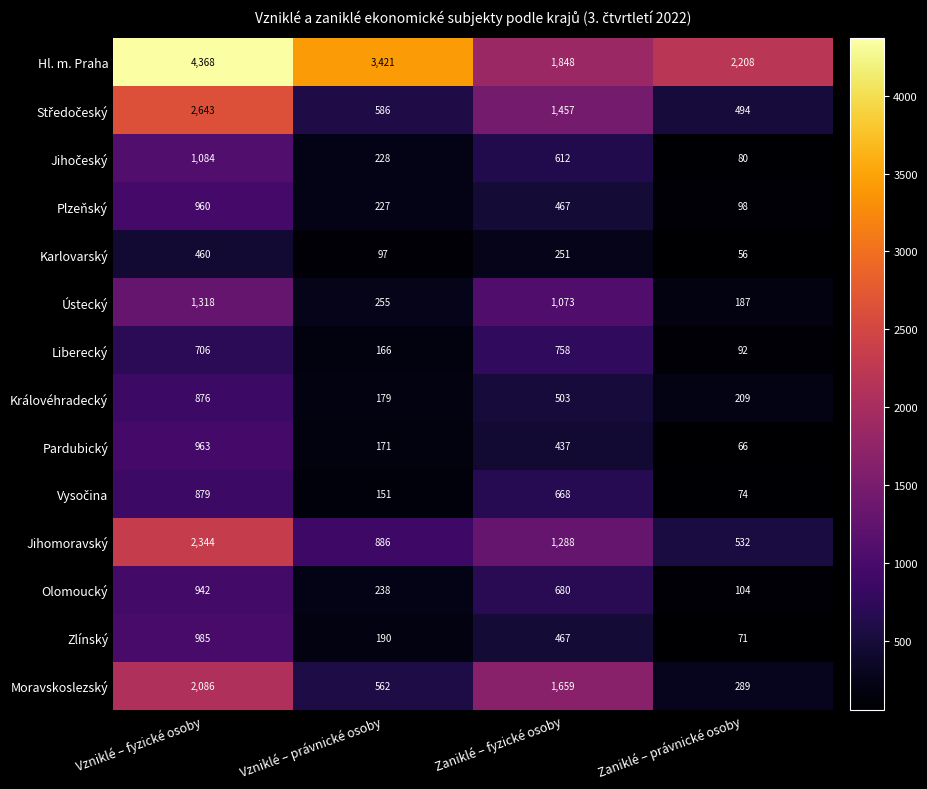

What is the difference between the highest and lowest values at Zaniklé – právnické osoby?

2152